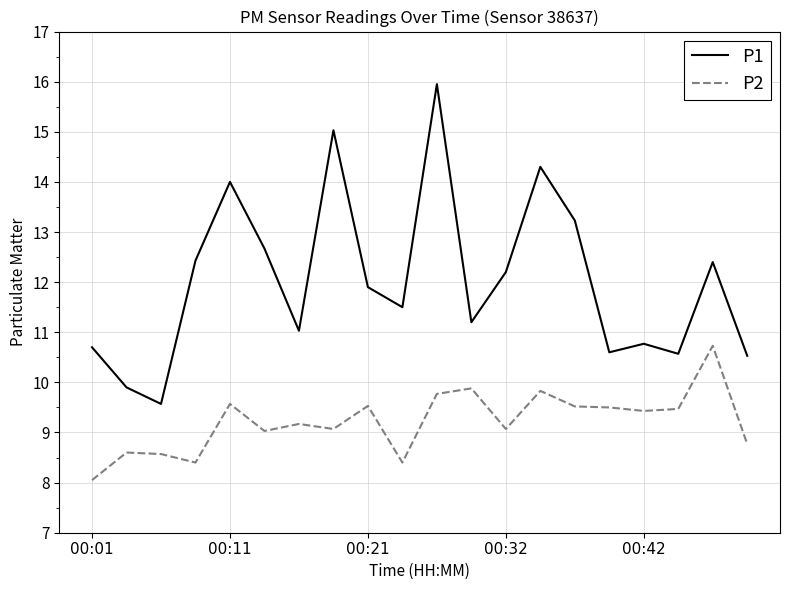

What is the lowest value of the P1 series?

9.6